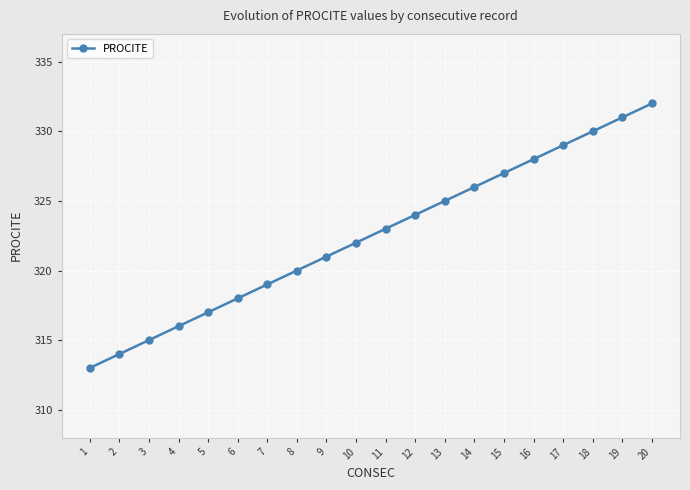

Approximately how many times larger is the value at 4 compared to 9?

1.0